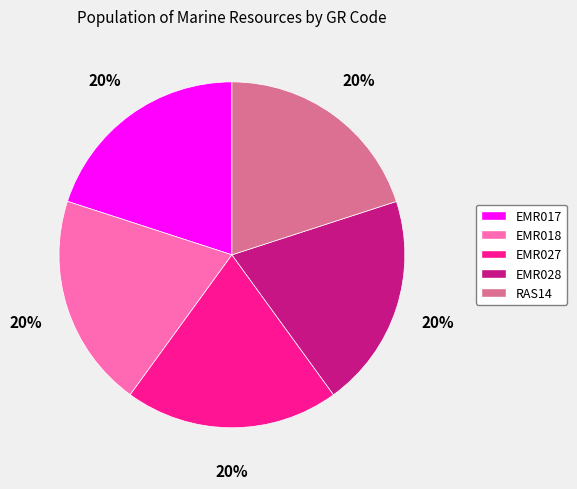

Is there any slice that represents more than half of the pie?

No